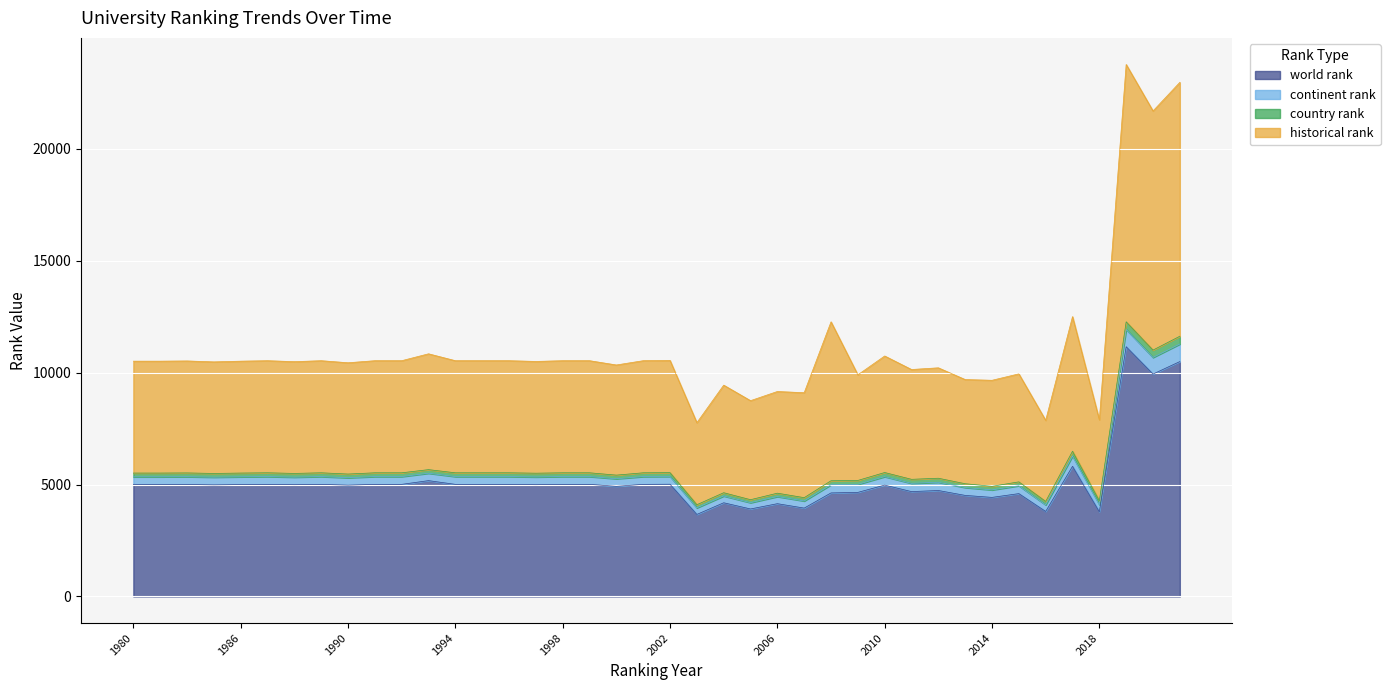

Which series changed the most between 1988 and 1990?

continent rank